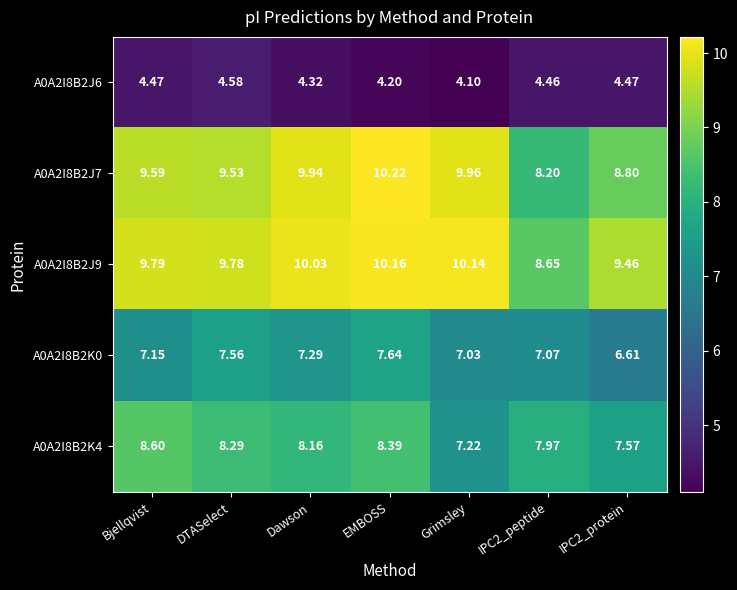

At which label does A0A2I8B2K0 first exceed 7?

Bjellqvist